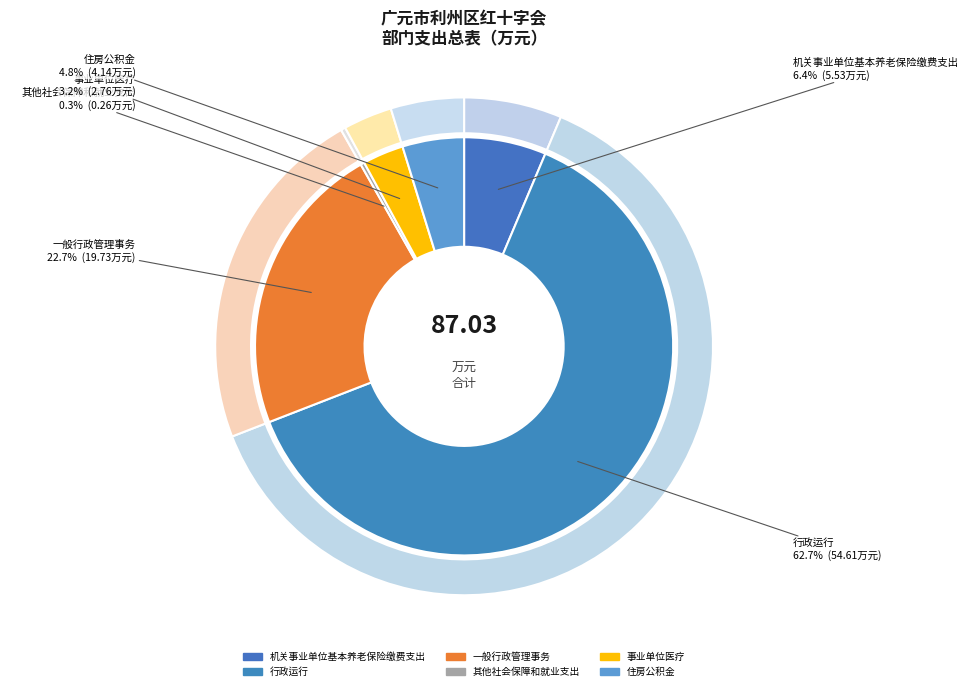

Which category has the smallest portion of the pie?

其他社会保障和就业支出